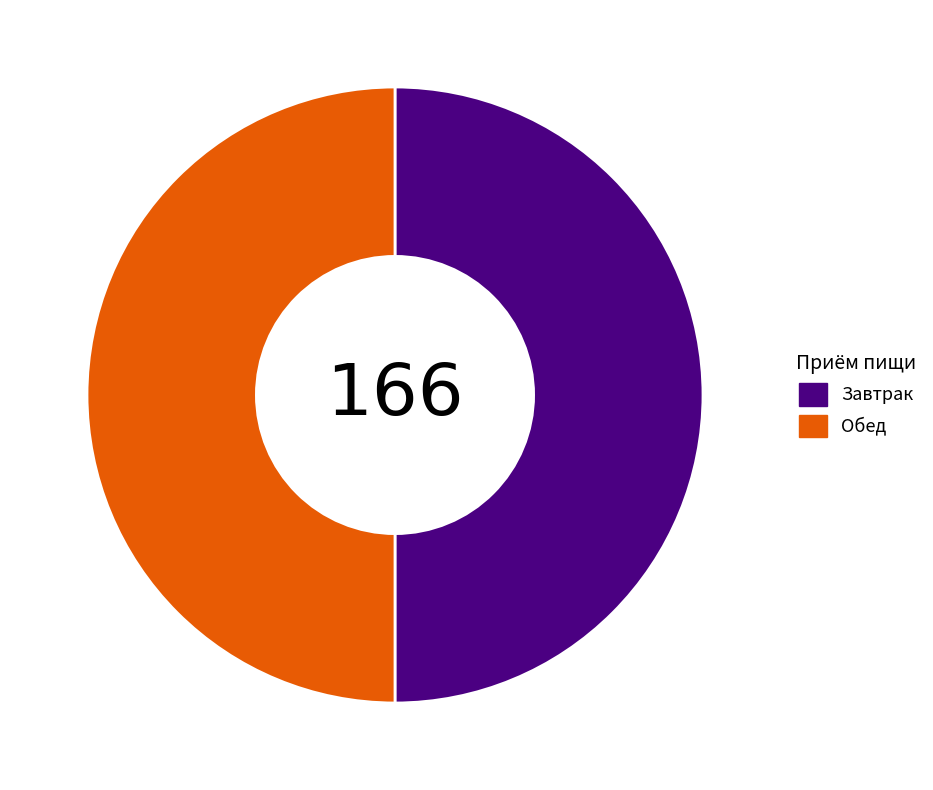

Approximately how many times larger is the value at Завтрак compared to Обед?

1.0